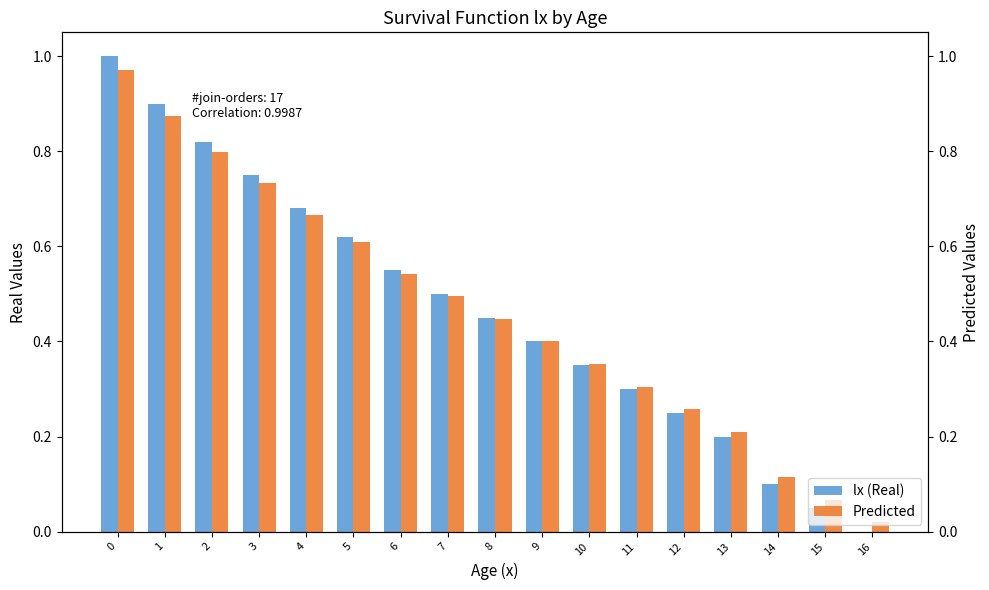

The Predicted series shows 0.1 at 14. True or false?

True